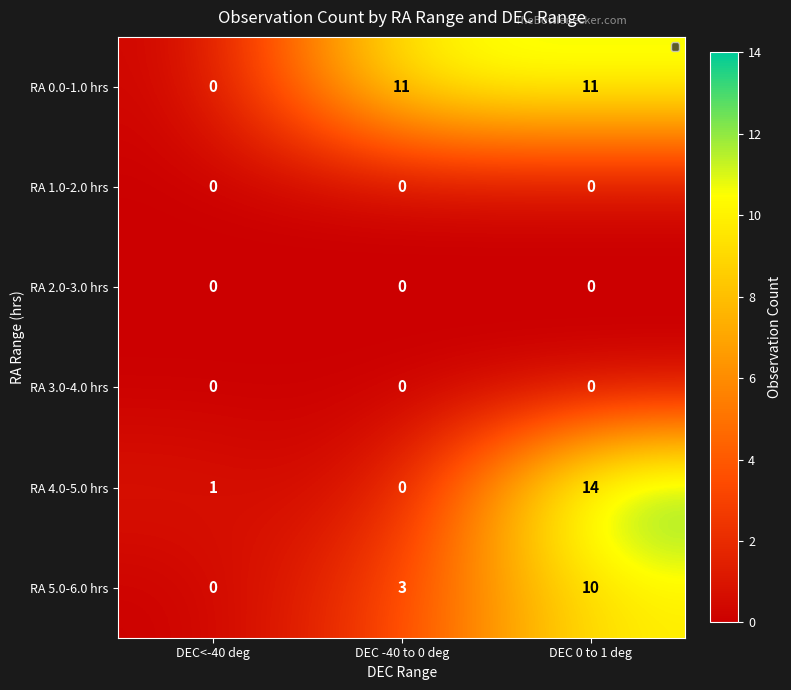

Count the RA 5.0-6.0 hrs values in the range 0 to 10.

3